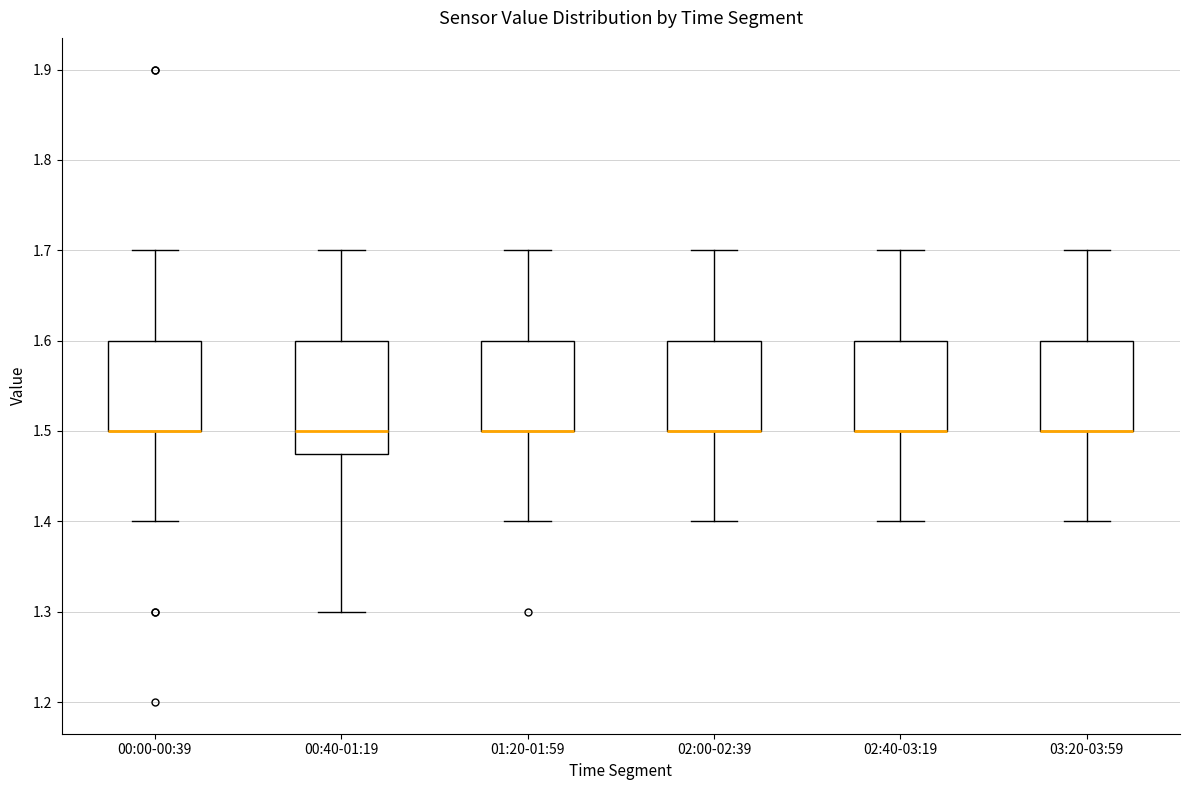

Reading left to right, read every box against the y-axis: the position of its median line, the range the box covers, and the ends of its whiskers. The values are not printed on the chart, so give them approximately, as read against the axis.

00:00-00:39: median 1.50 (drawn on the box's lower edge), box 1.50 to 1.60, whiskers 1.40 to 1.70
00:40-01:19: median 1.50, box 1.48 to 1.60, whiskers 1.30 to 1.70
01:20-01:59: median 1.50 (drawn on the box's lower edge), box 1.50 to 1.60, whiskers 1.40 to 1.70
02:00-02:39: median 1.50 (drawn on the box's lower edge), box 1.50 to 1.60, whiskers 1.40 to 1.70
02:40-03:19: median 1.50 (drawn on the box's lower edge), box 1.50 to 1.60, whiskers 1.40 to 1.70
03:20-03:59: median 1.50 (drawn on the box's lower edge), box 1.50 to 1.60, whiskers 1.40 to 1.70